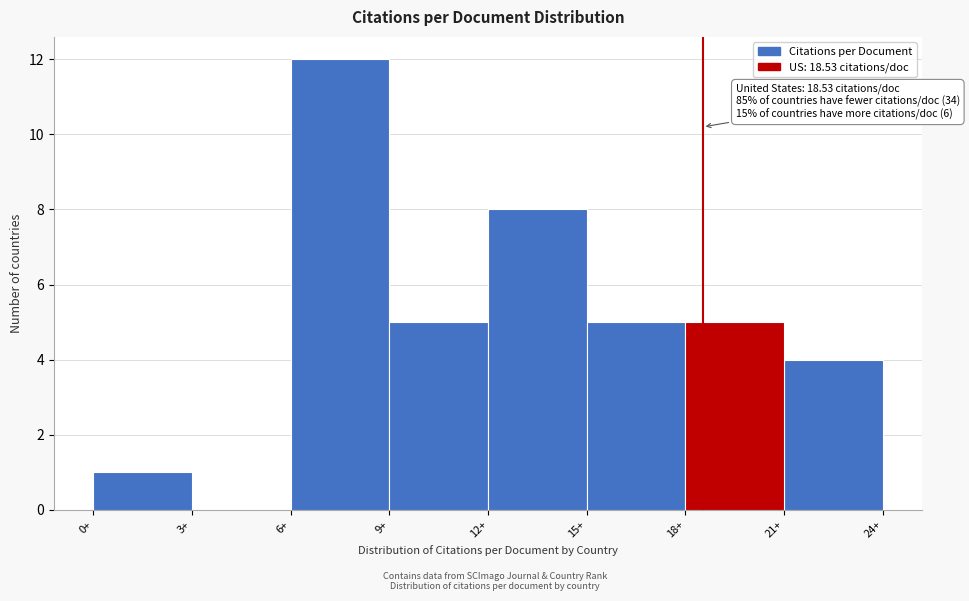

Over which range of the x-axis is the bar tallest?

6 to 9